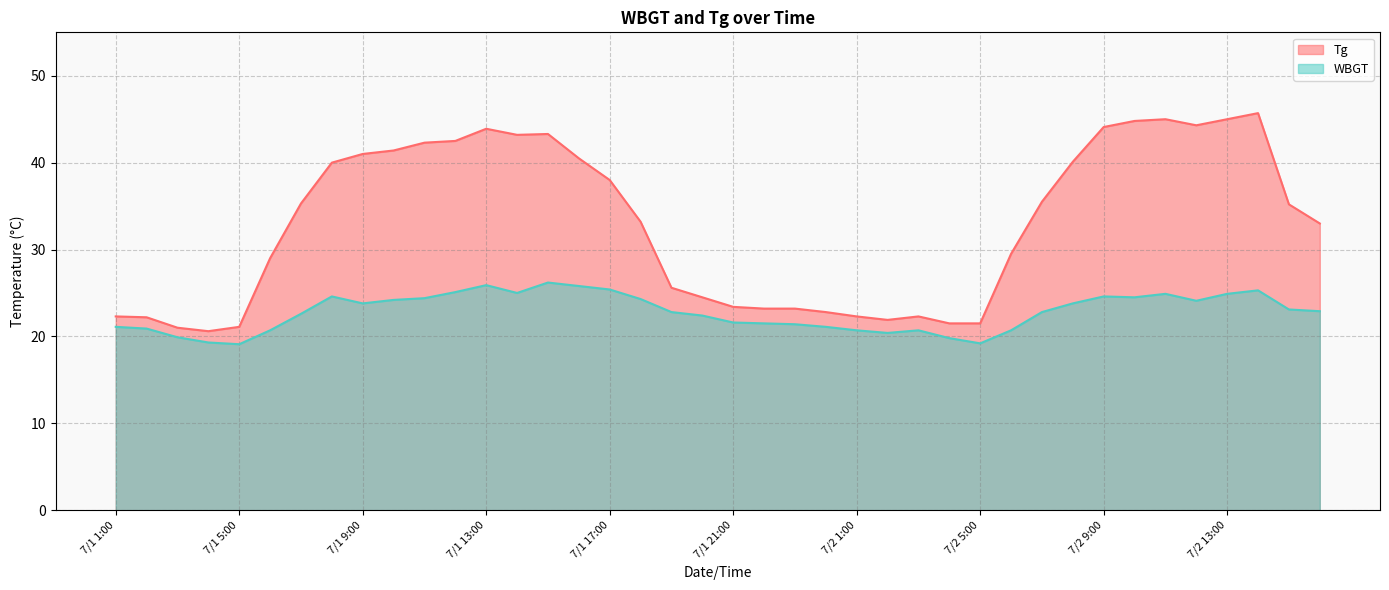

Reading right to left, extract all data points from this chart.

Tg: 33.0	35.2	45.7	45.0	44.3	45.0	44.8	44.1	40.1	35.5	29.5	21.5	21.5	22.3	21.9	22.3	22.8	23.2	23.2	23.4	24.5	25.6	33.2	38.0	40.5	43.3	43.2	43.9	42.5	42.3	41.4	41.0	40.0	35.3	29.0	21.1	20.6	21.0	22.2	22.3
WBGT: 22.9	23.1	25.3	24.9	24.1	24.9	24.5	24.6	23.8	22.8	20.7	19.2	19.8	20.7	20.4	20.7	21.1	21.4	21.5	21.6	22.4	22.8	24.3	25.4	25.8	26.2	25.0	25.9	25.1	24.4	24.2	23.8	24.6	22.6	20.7	19.1	19.3	19.9	20.9	21.1